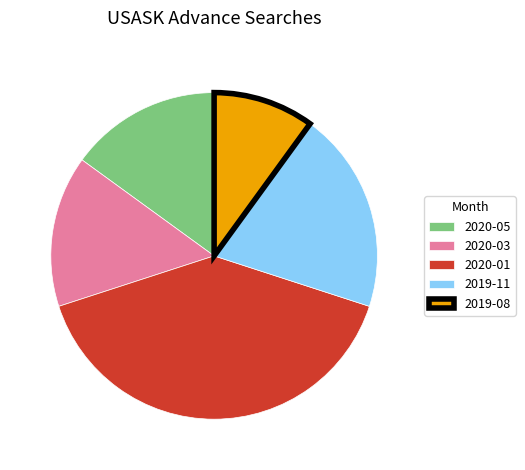

Count the number of slices in the pie.

5